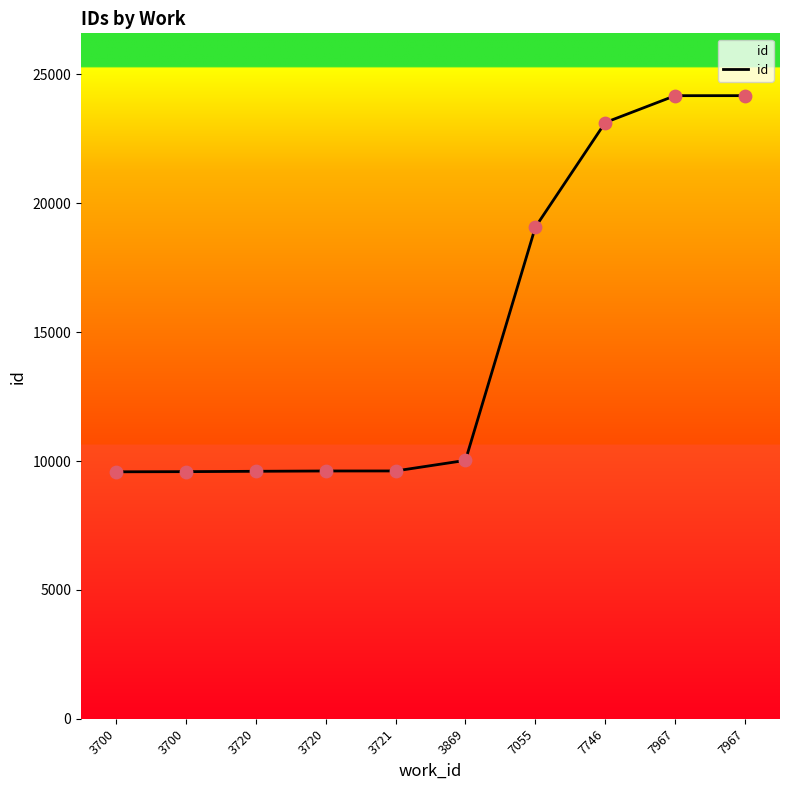

Which has a higher value, 3720 or 3700?

3720